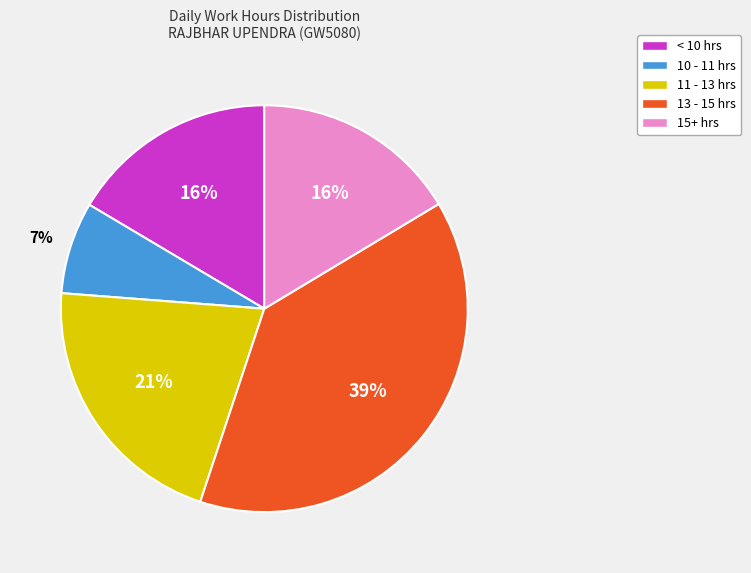

Does any single category account for the majority?

No